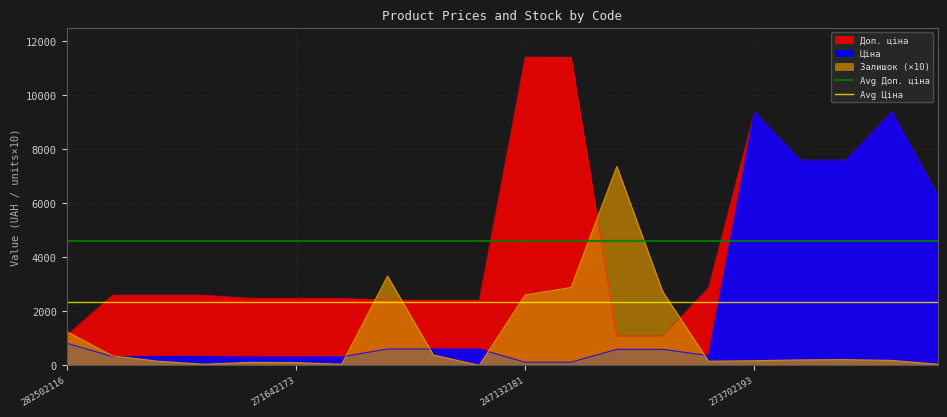

Is the value of Avg Доп. ціна at 271642173 greater than the value of Avg Ціна at 271642173?

Yes